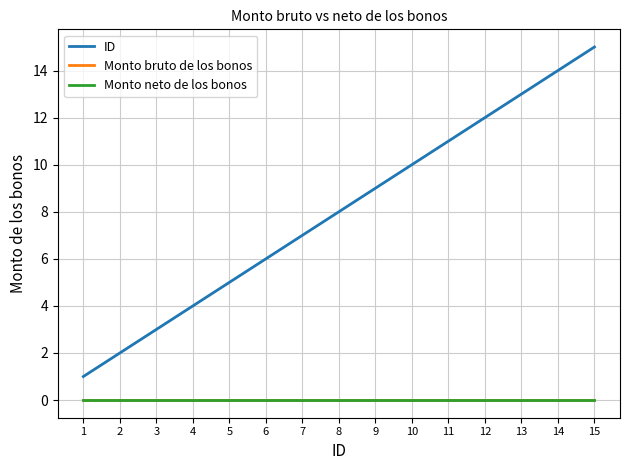

What is the greatest value displayed?

15